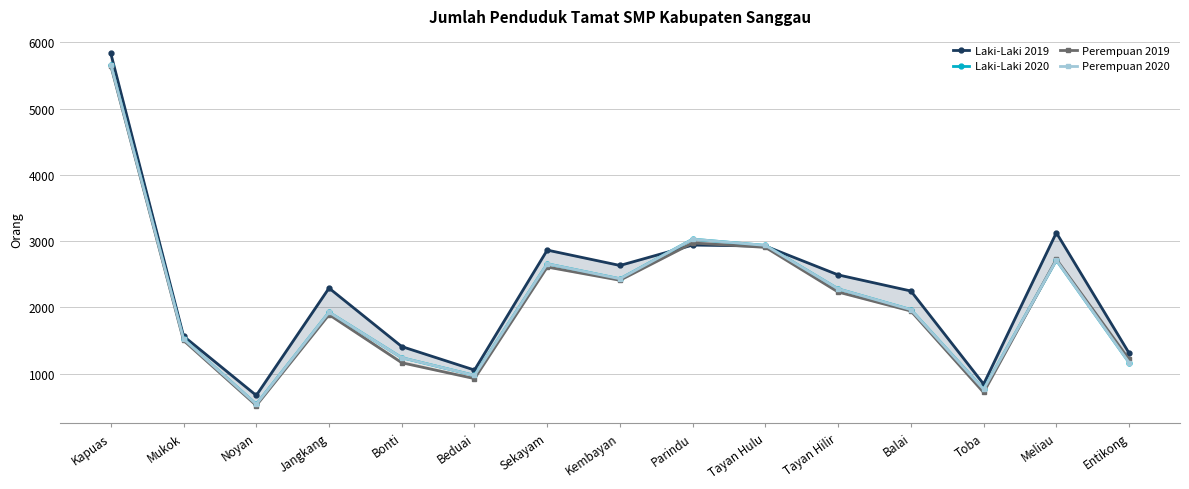

What is the label of the 5th point from the left?

Bonti